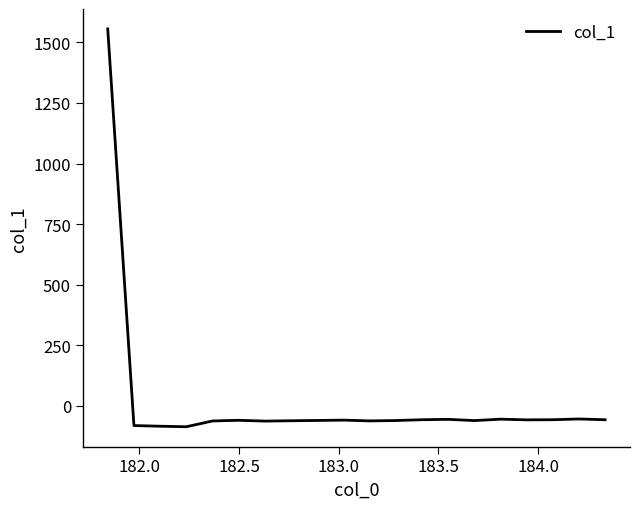

What is the maximum value shown in the chart?

1555.7